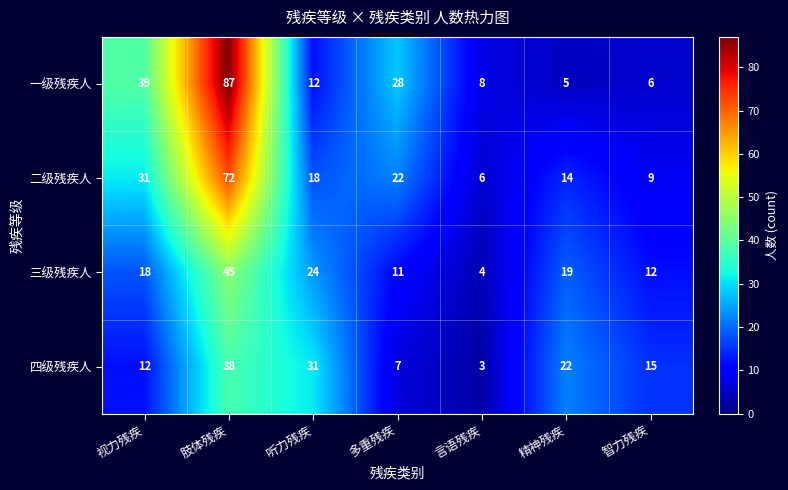

What is the difference between the 一级残疾人 values at 肢体残疾 and 言语残疾?

79